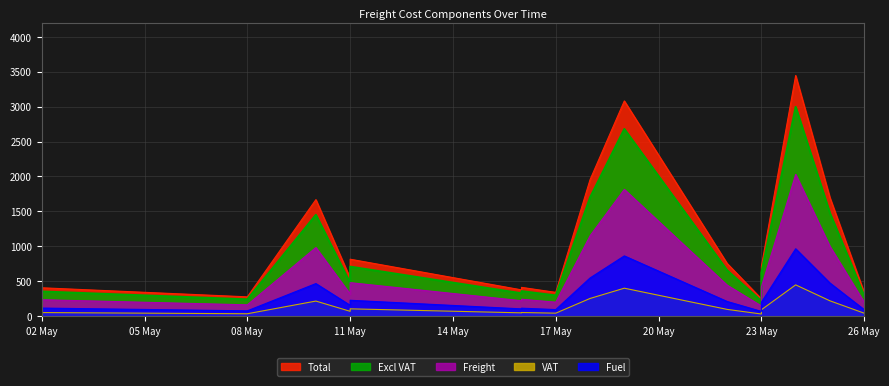

True or false: Fuel and Excl VAT intersect in this chart.

False